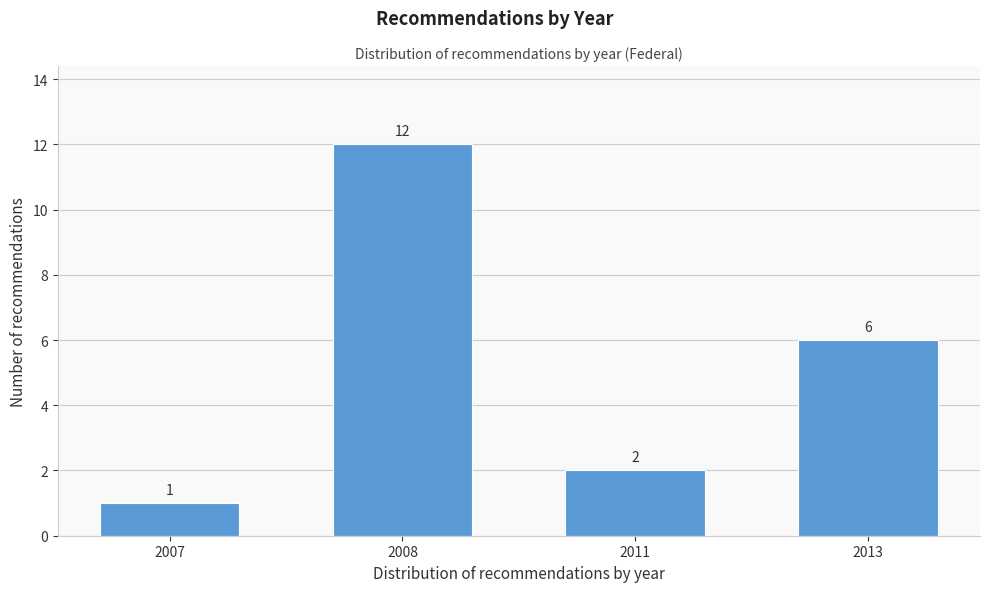

Reading left to right, what are all the values shown in this chart?

1	12	2	6